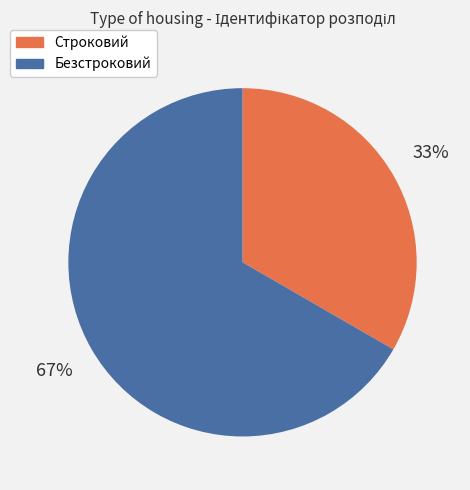

Count the number of slices in the pie.

2